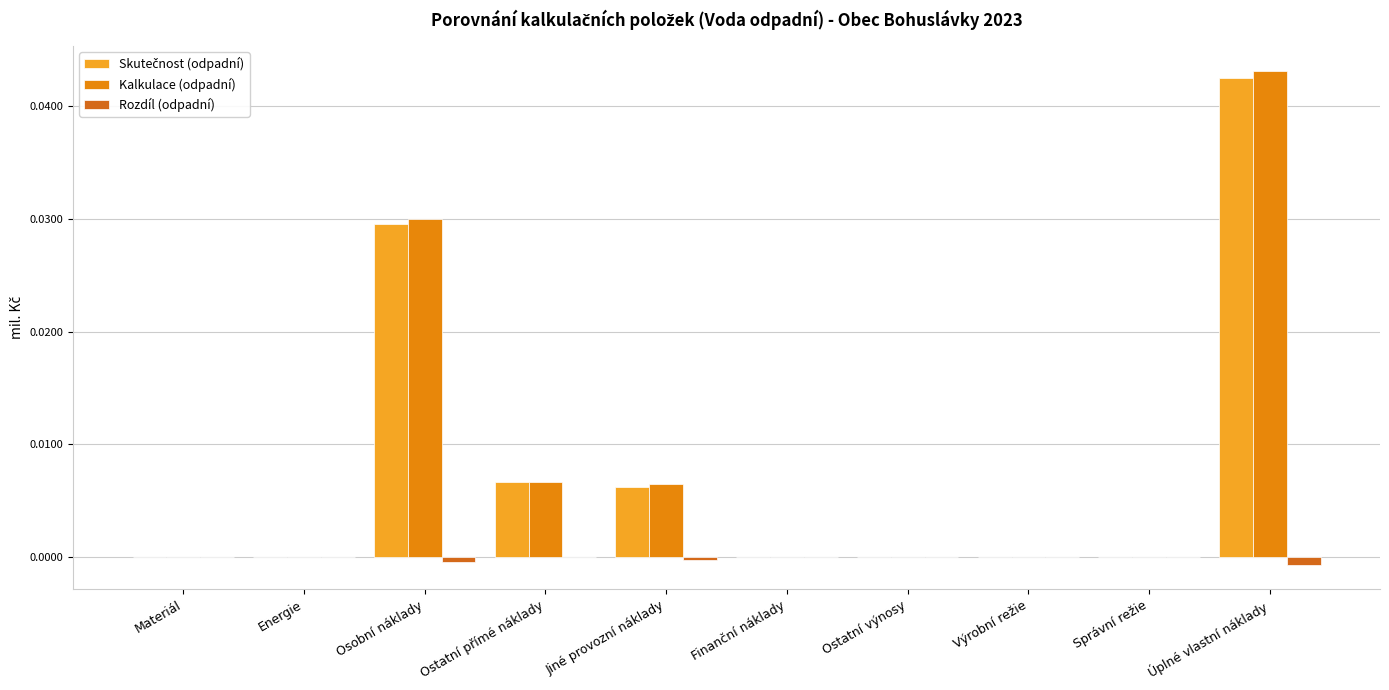

Rank the series by their maximum value, from lowest to highest.

Rozdíl (odpadní), Skutečnost (odpadní), Kalkulace (odpadní)